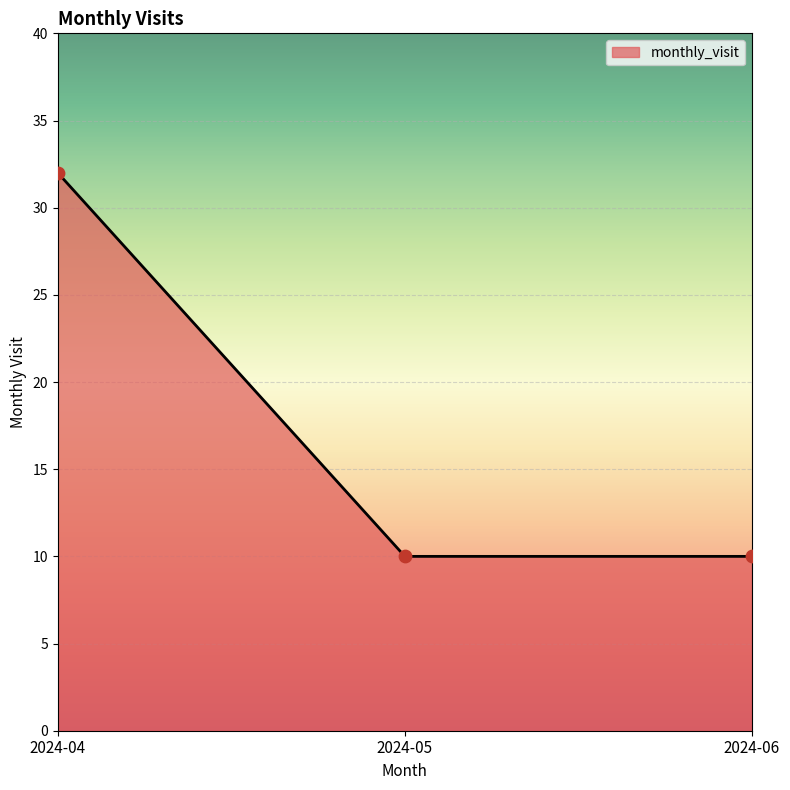

Approximately how many times larger is the value at 2024-06 compared to 2024-04?

0.3